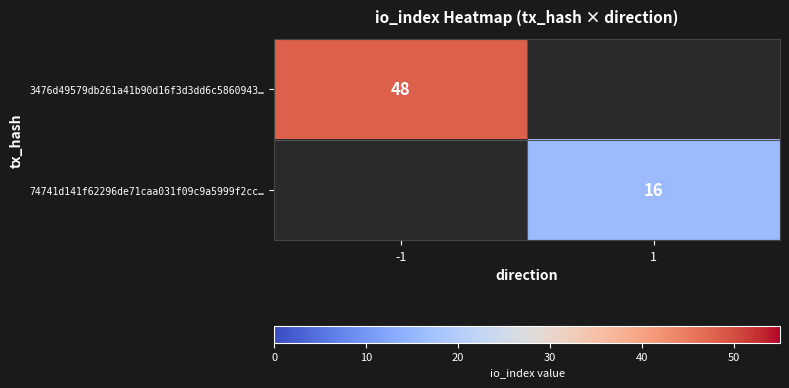

The value of 3476d49579db261a41b90d16f3d3dd6c5860943… at -1 is 48. True or false?

True